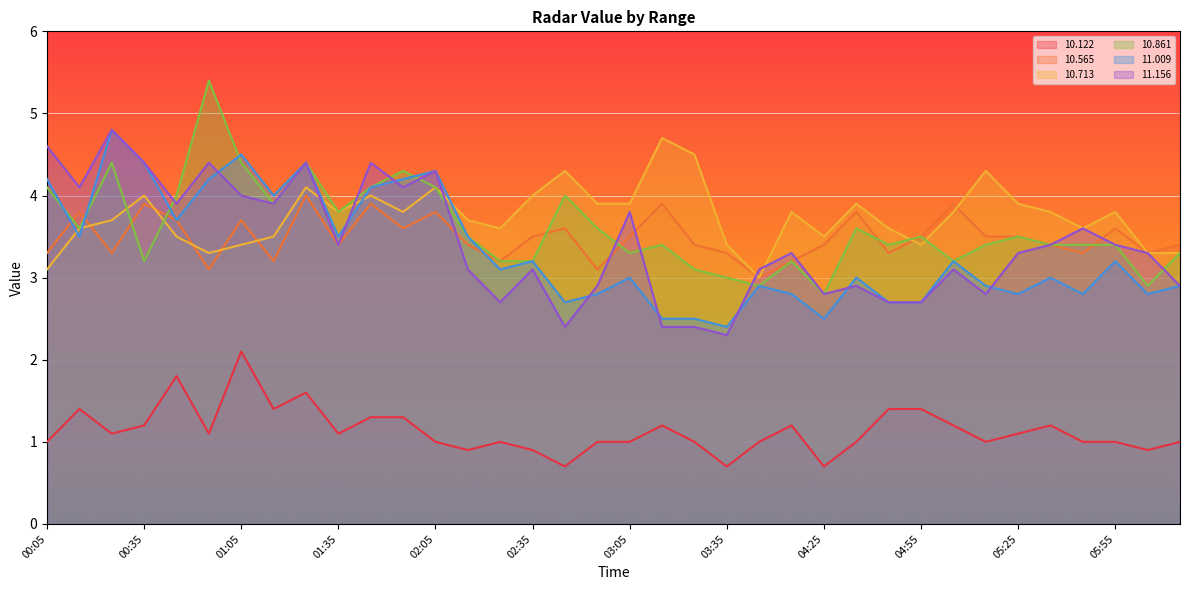

At which label does 10.122 reach its peak?

01:05